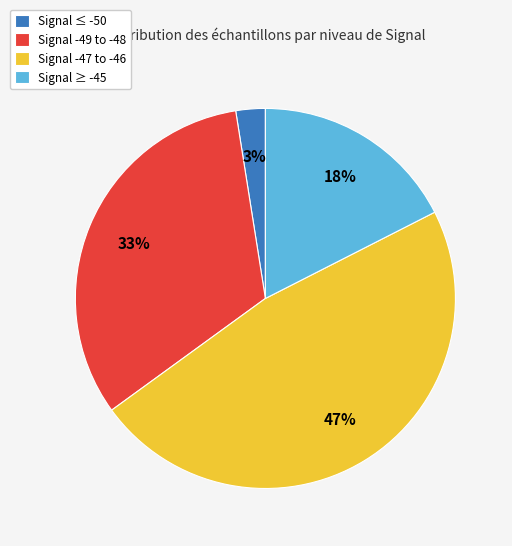

True or false: Signal ≥ -45 accounts for 18% of the total.

True